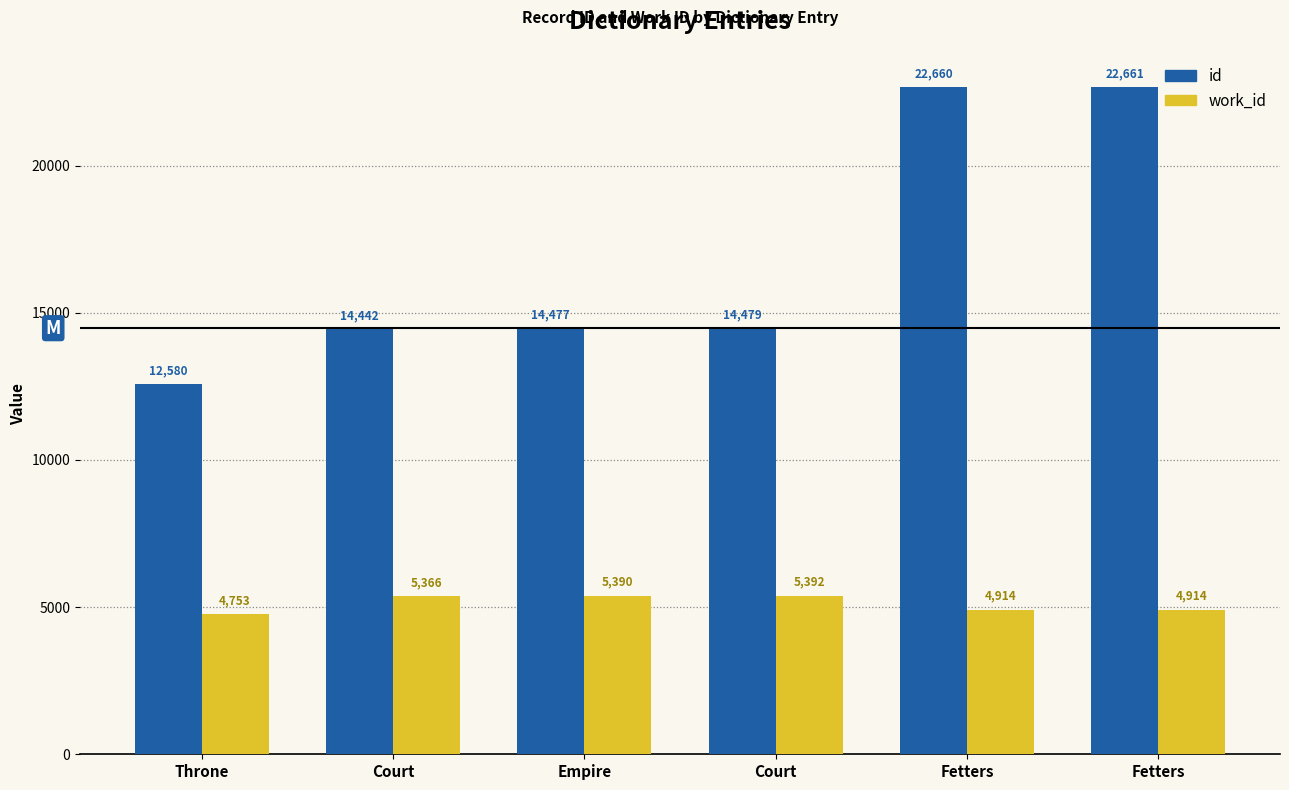

Reading left to right, what are all the values shown in this chart?

id: Throne=12580	Court=14442	Empire=14477	Court=14479	Fetters=22660	Fetters=22661
work_id: Throne=4753	Court=5366	Empire=5390	Court=5392	Fetters=4914	Fetters=4914